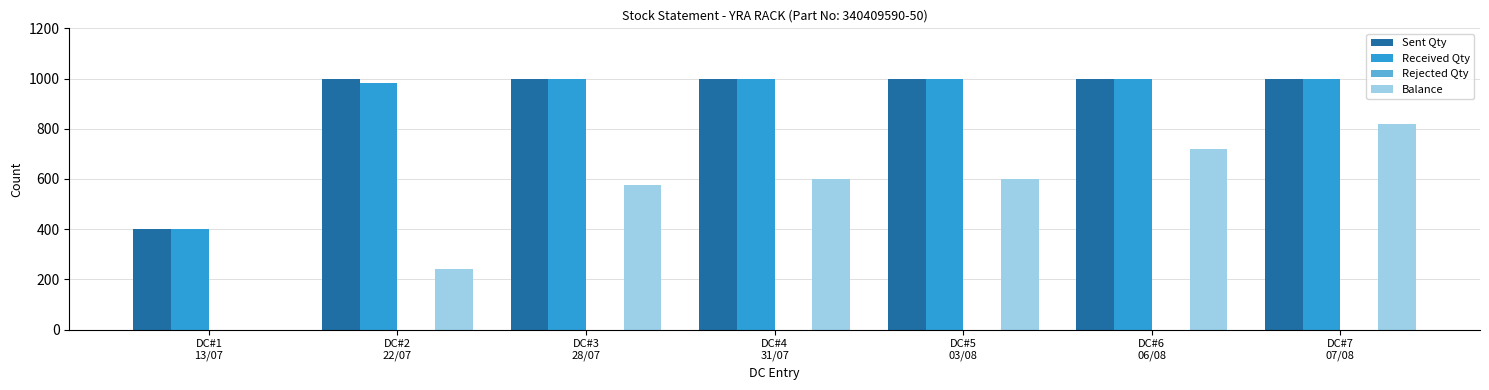

At which category is the sum across all series the highest?

DC#7
07/08